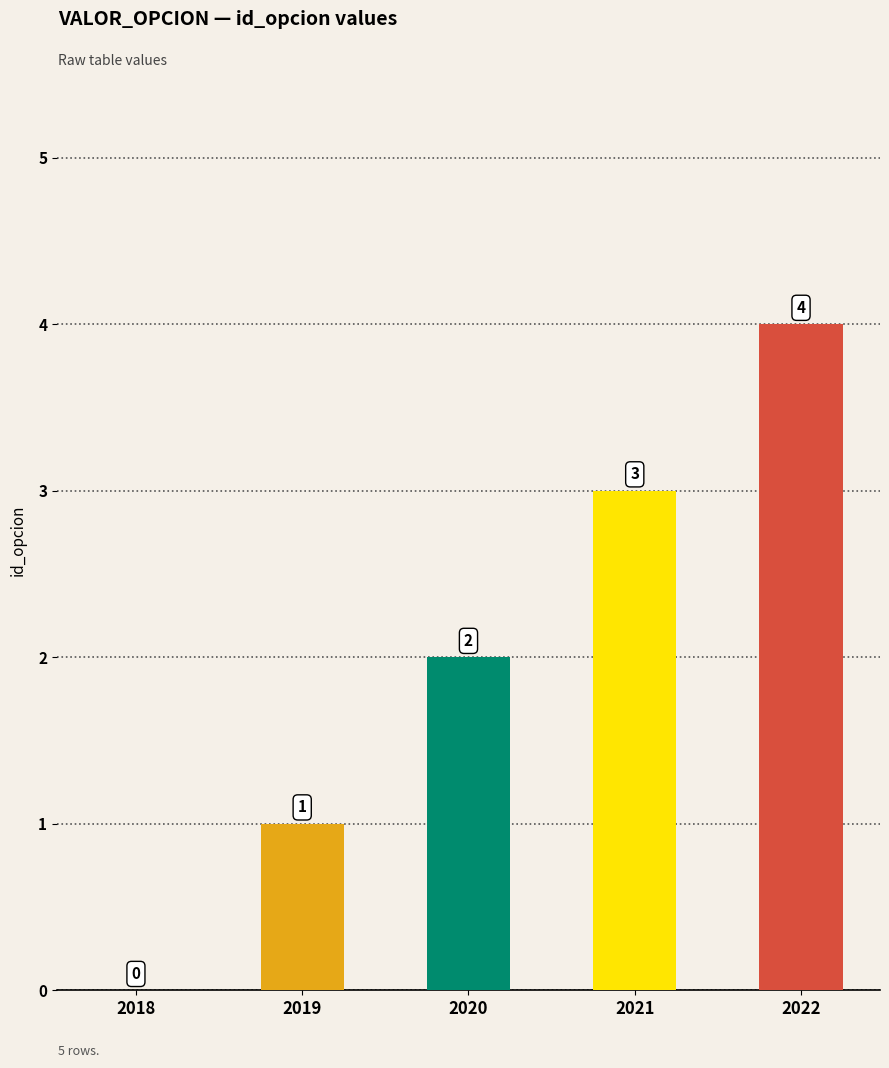

What is the sum of all values?

10